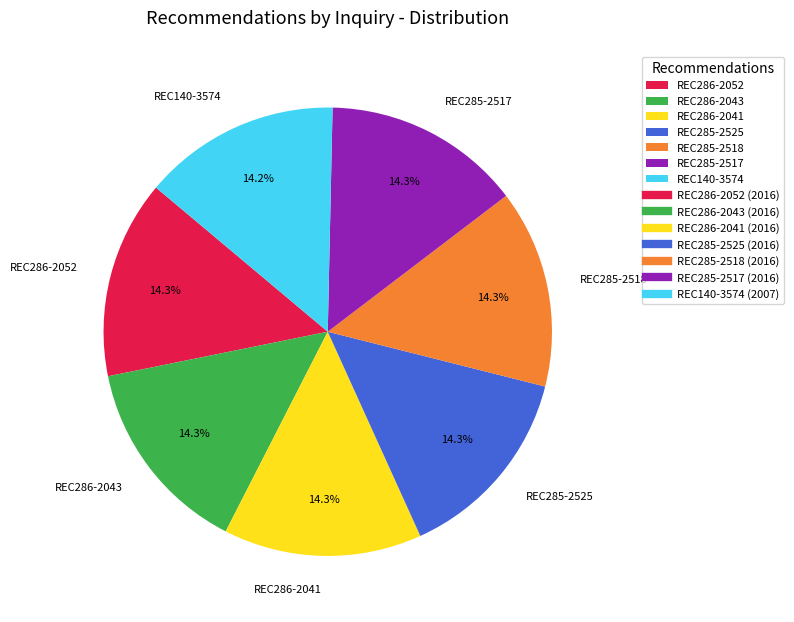

Count the number of slices in the pie.

7